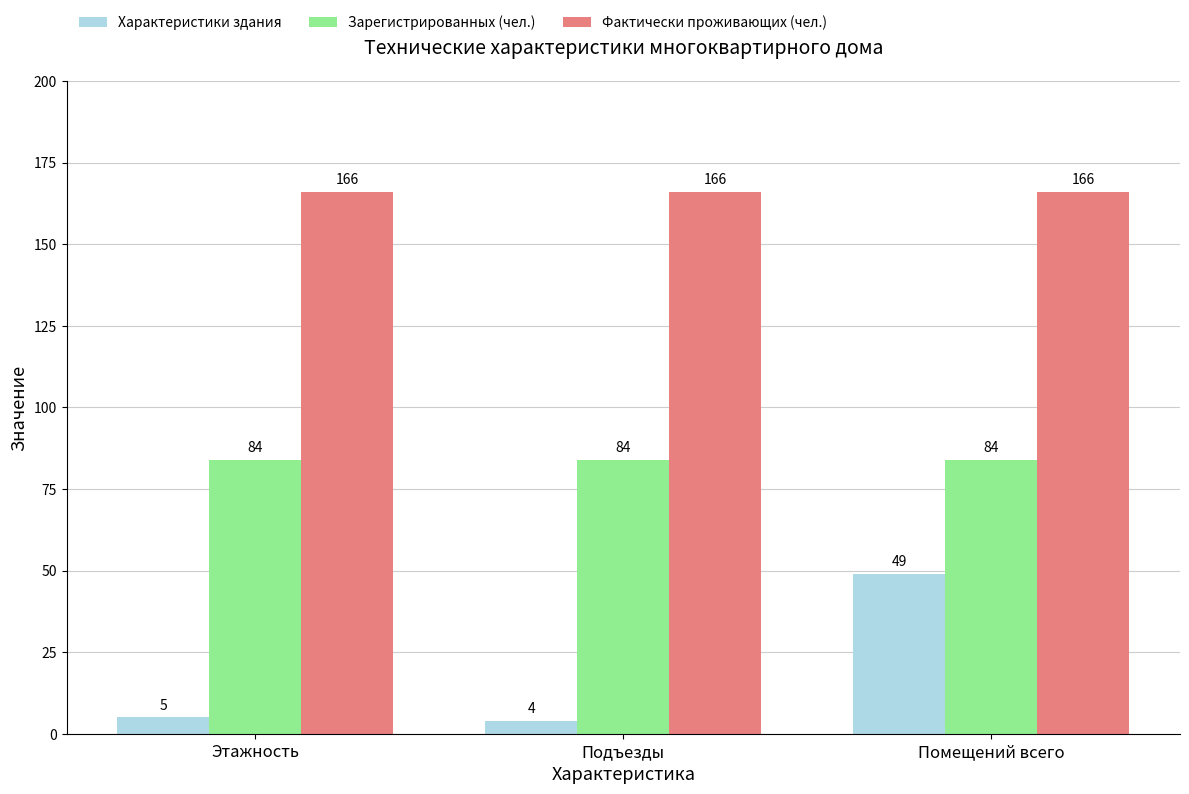

How many groups of bars are there?

3